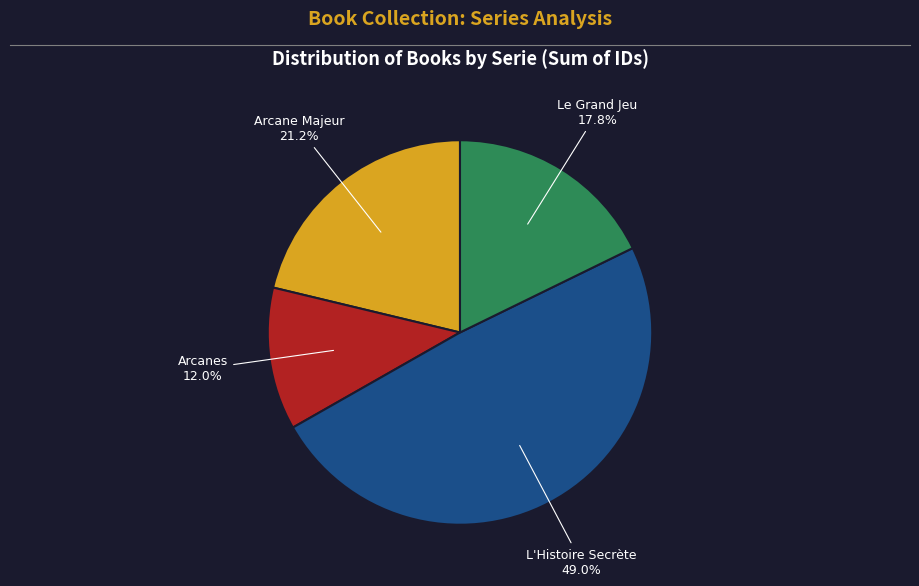

Is there any slice that represents more than half of the pie?

No